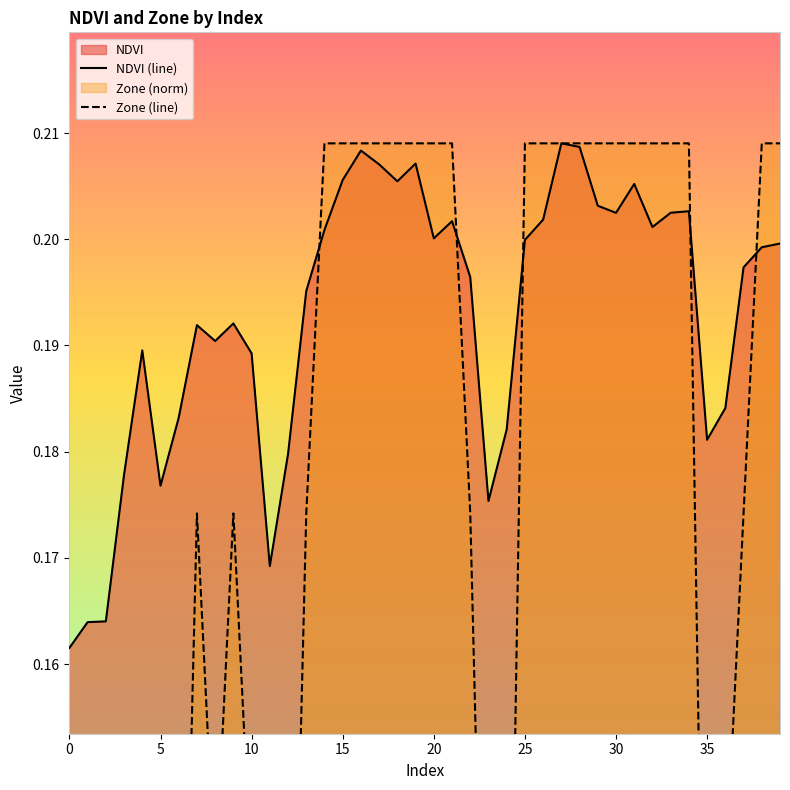

How many categories are shown in the chart?

40